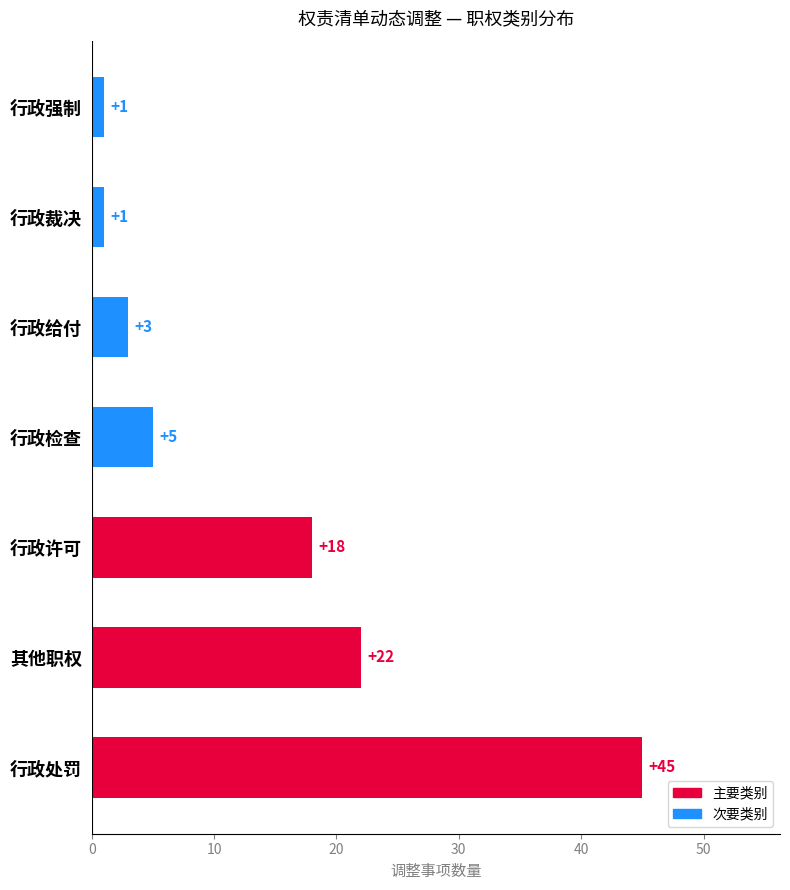

At which label is the value closest to 23?

其他职权